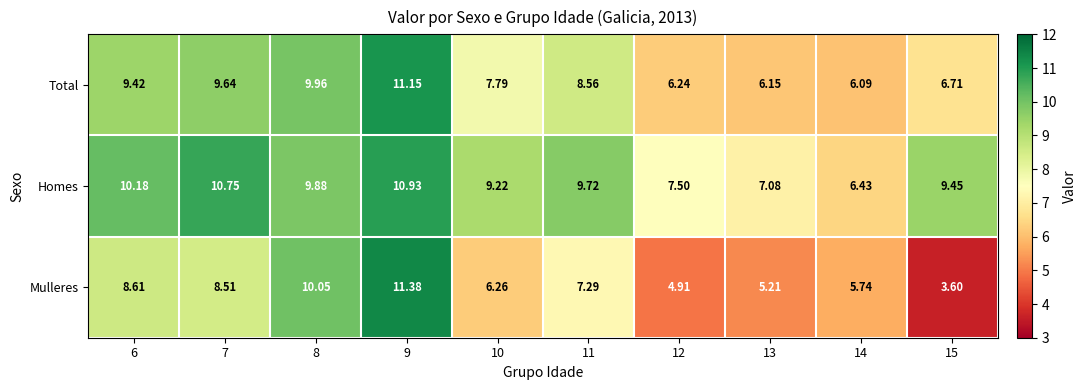

Which series has the largest range (max minus min)?

Mulleres